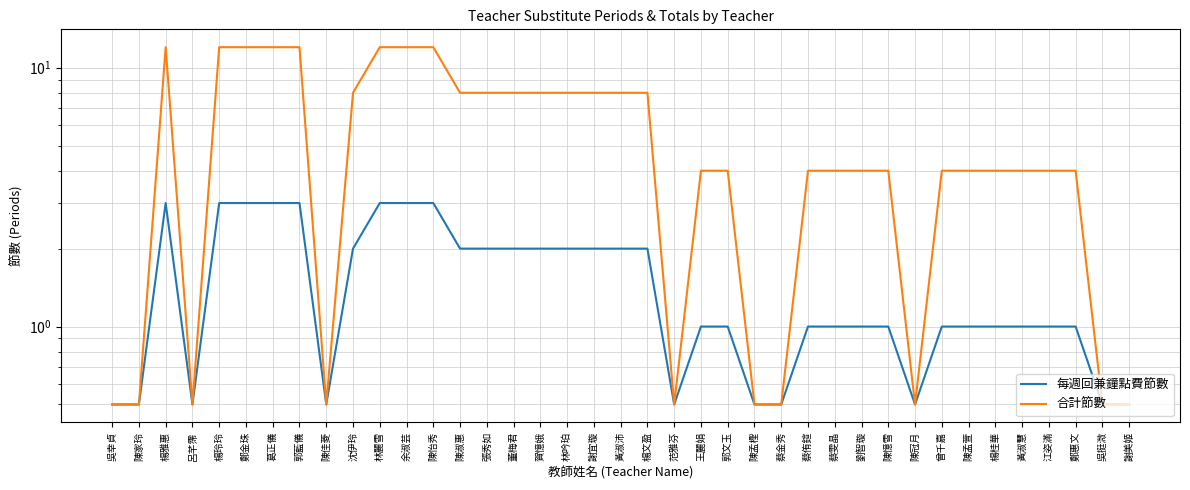

Is the value of 合計節數 at 張秀如 greater than the value of 每週回兼鐘點費節數 at 吳挺溦?

Yes